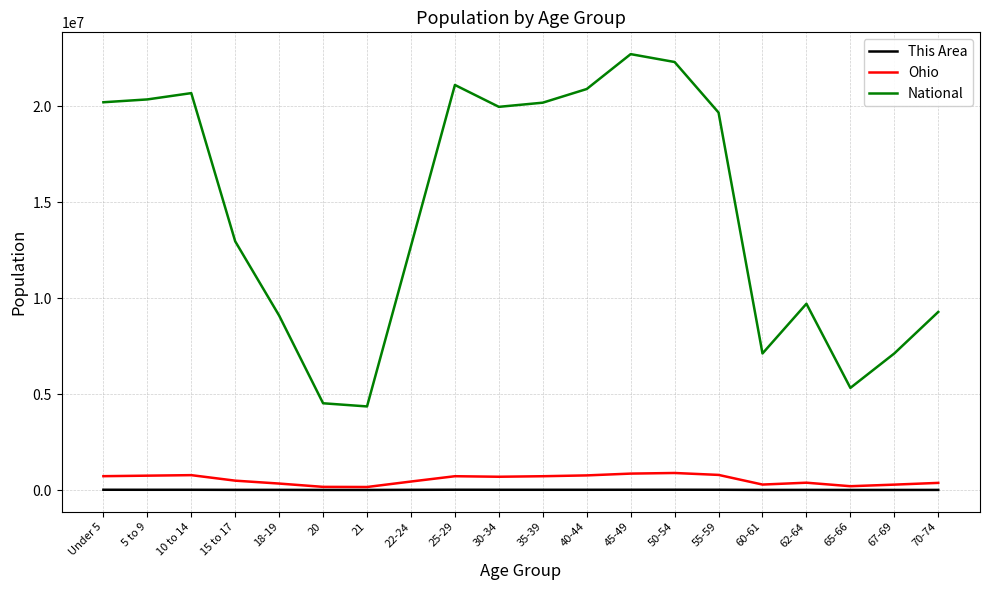

Is the value of National at 30-34 greater than the value of This Area at 10 to 14?

Yes